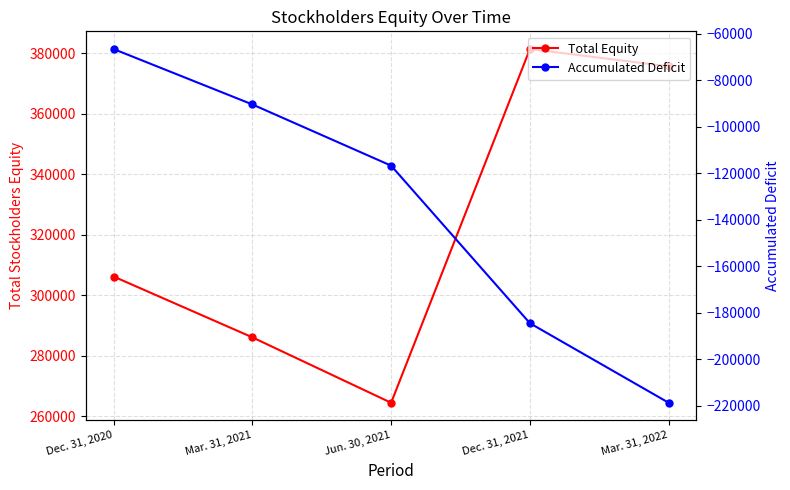

How many values in the Total Equity series exceed 306223?

2